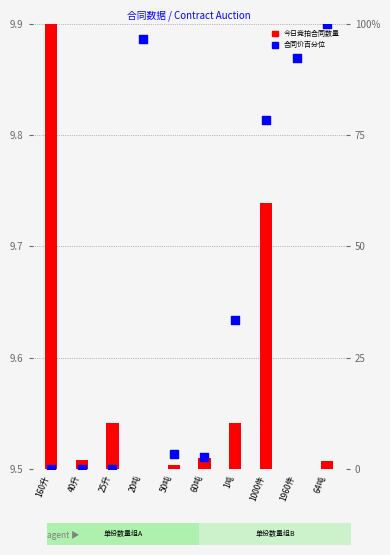

At how many categories does at least one series exceed 40?

4